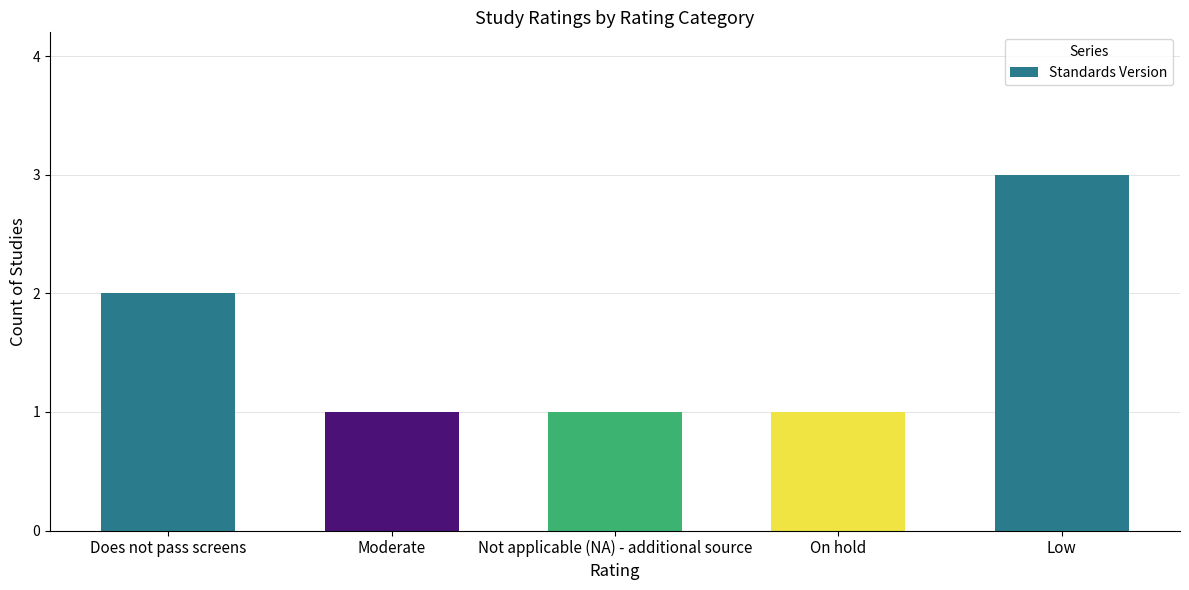

What is the value of the 5th bar from the left?

3